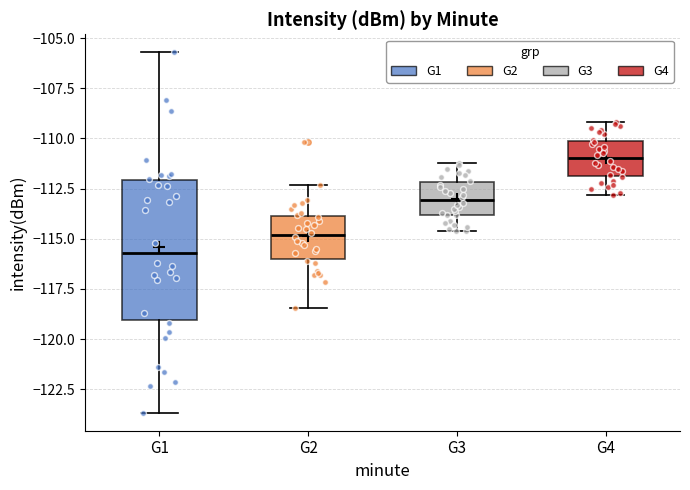

Which box is the tallest, from its lower edge to its upper edge?

G1